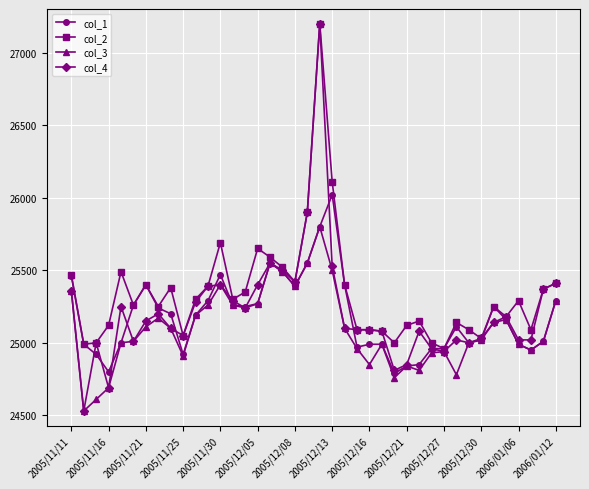

What is the maximum value for col_4?

27200